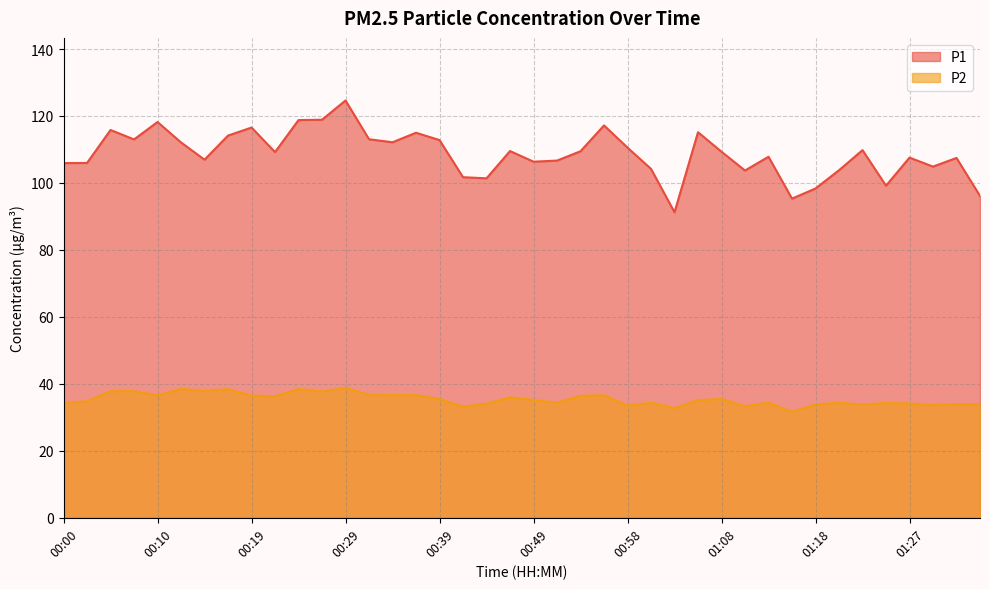

Which has a higher value, 00:27 or 01:25?

00:27